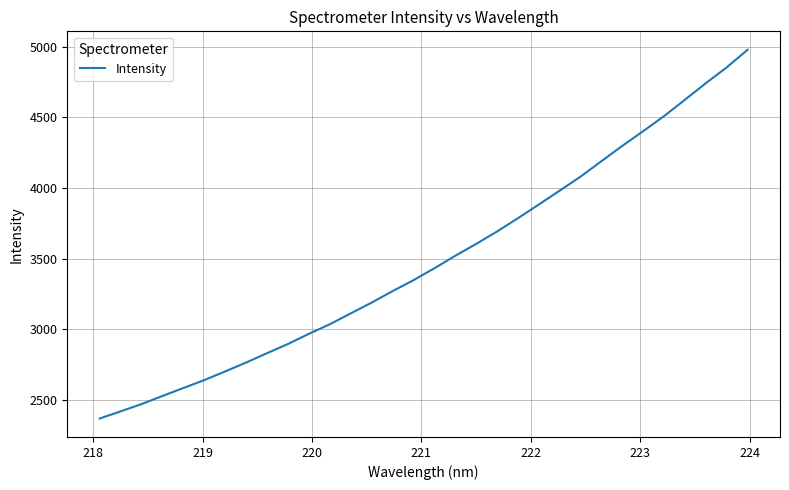

What is the minimum value shown in the chart?

2369.3